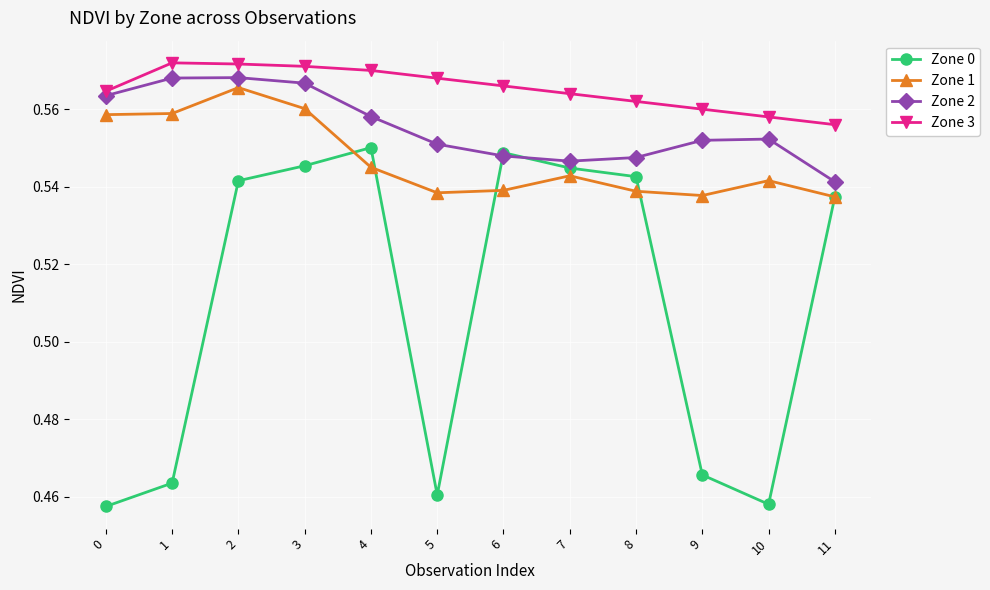

Count the Zone 1 values in the range 0 to 1.

12